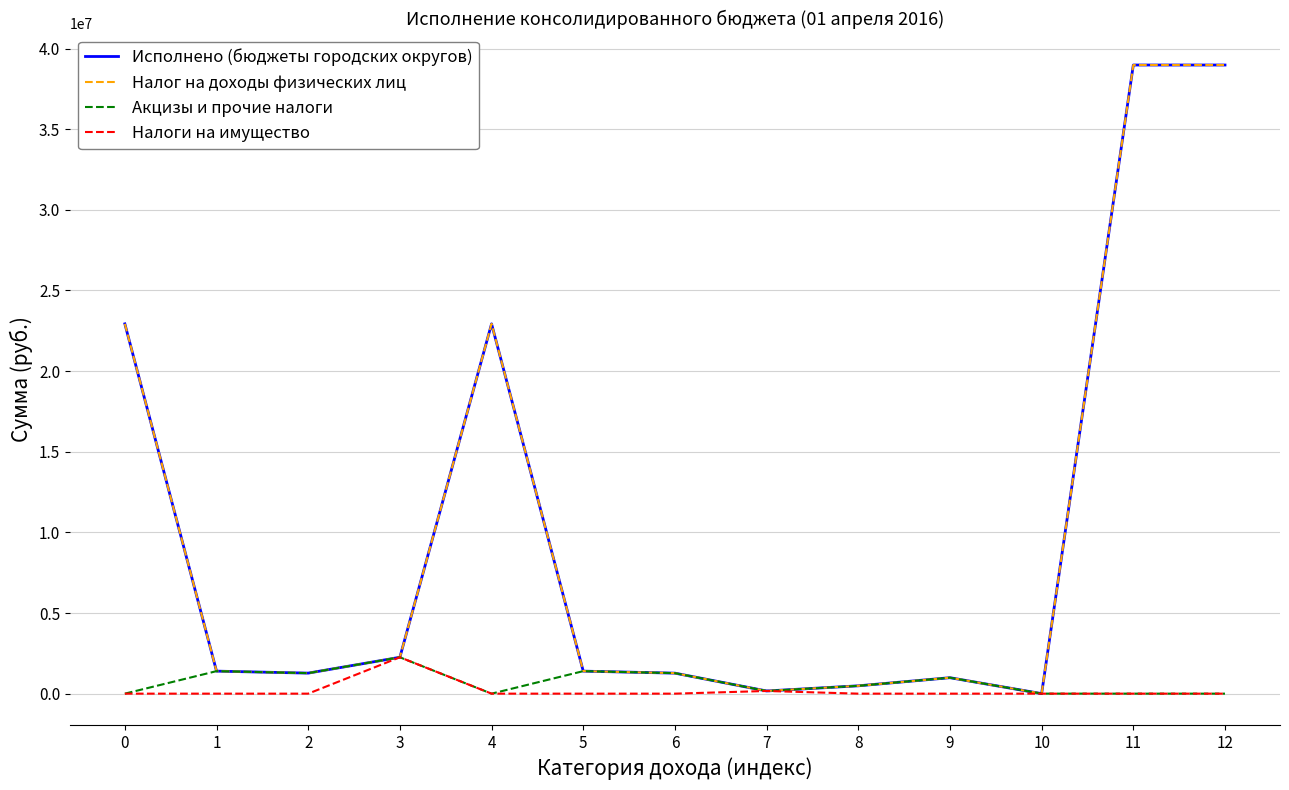

Is this an area chart (filled region under the line)?

No